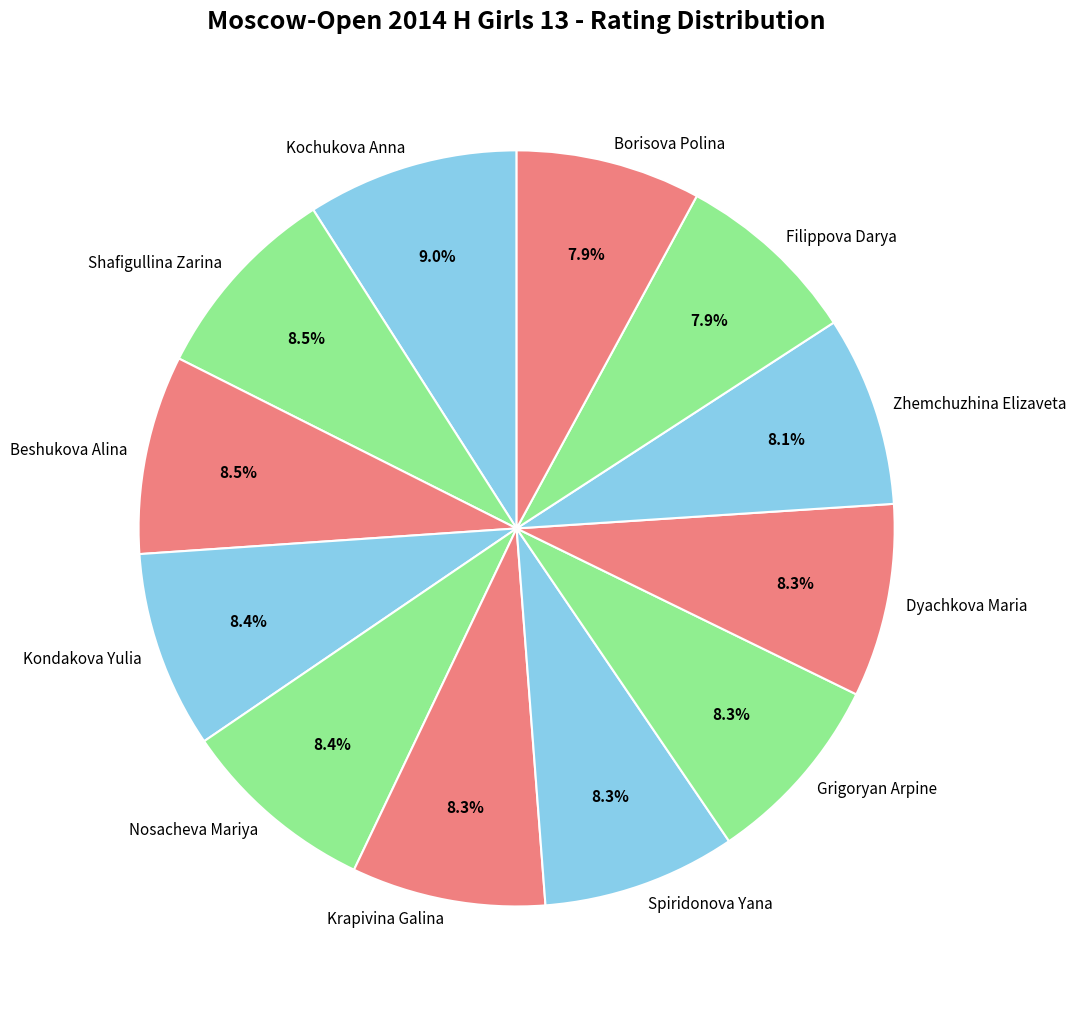

Is there a majority slice in this chart?

No